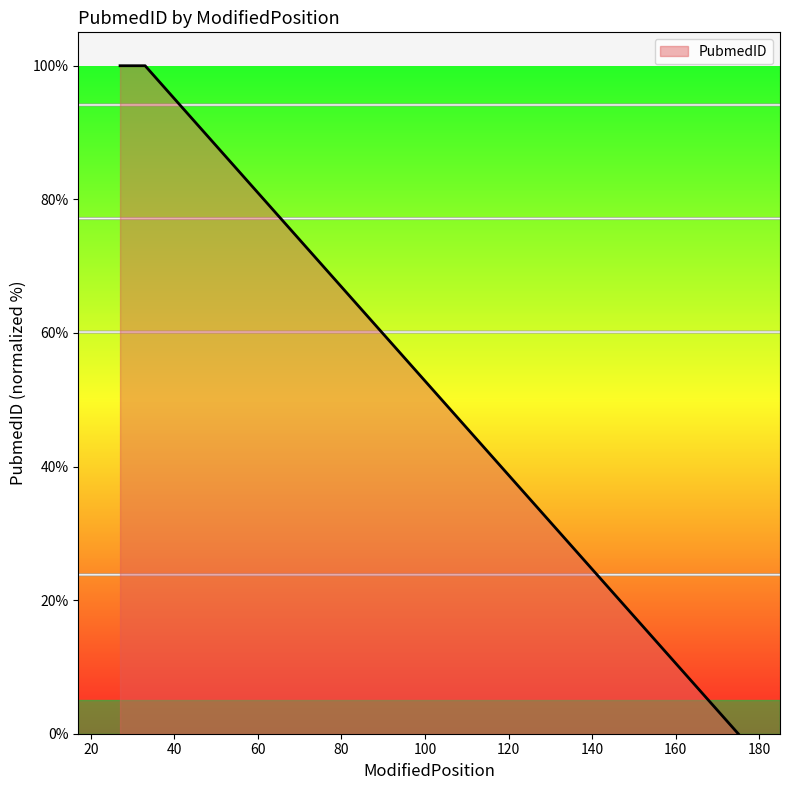

What is the difference between the maximum and minimum values?

100